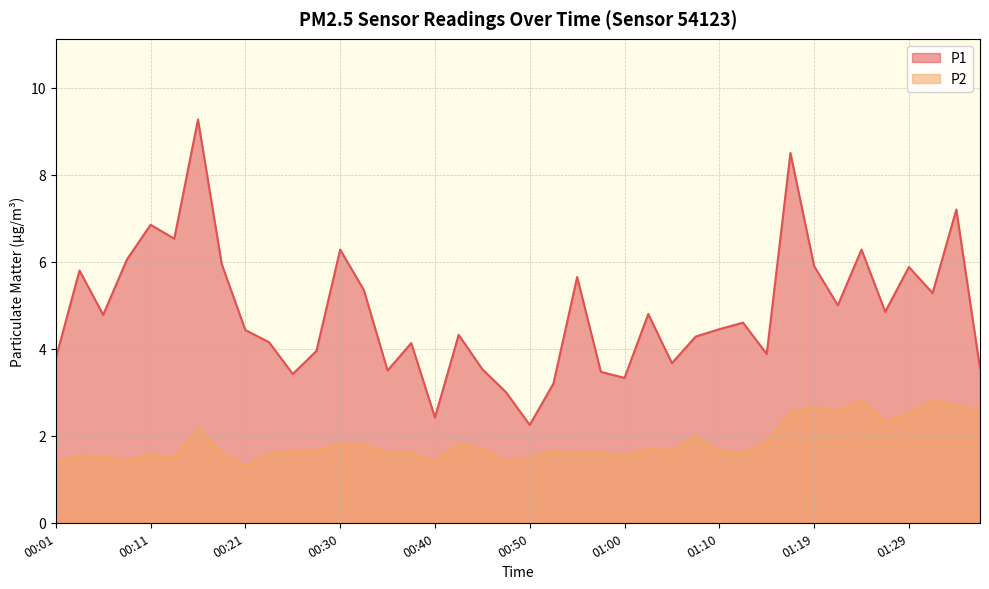

What is the difference between the highest and lowest values at 01:17?

6.0